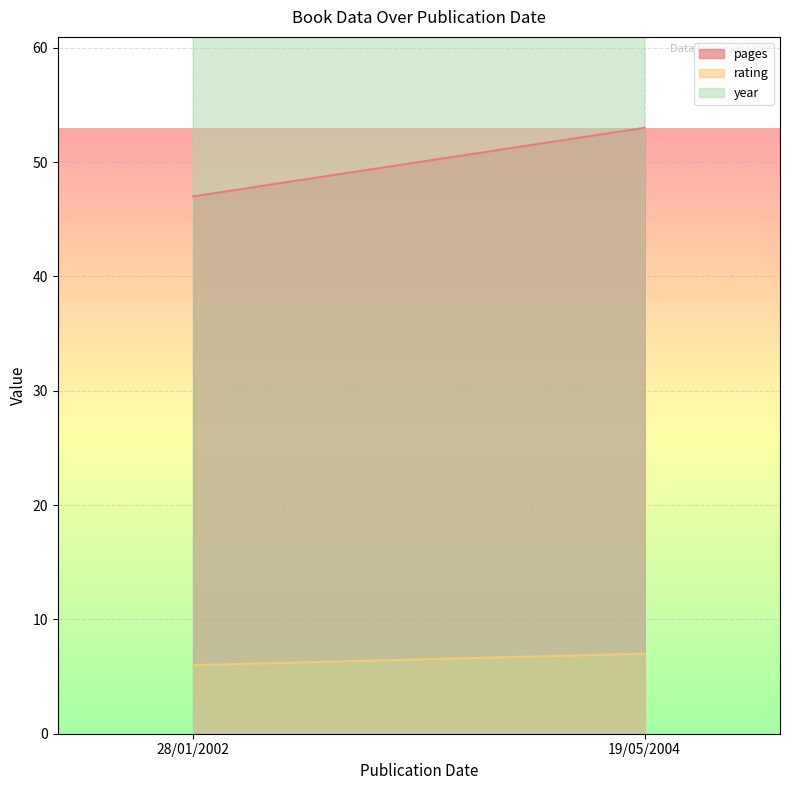

What value does the year series have at 19/05/2004?

2004